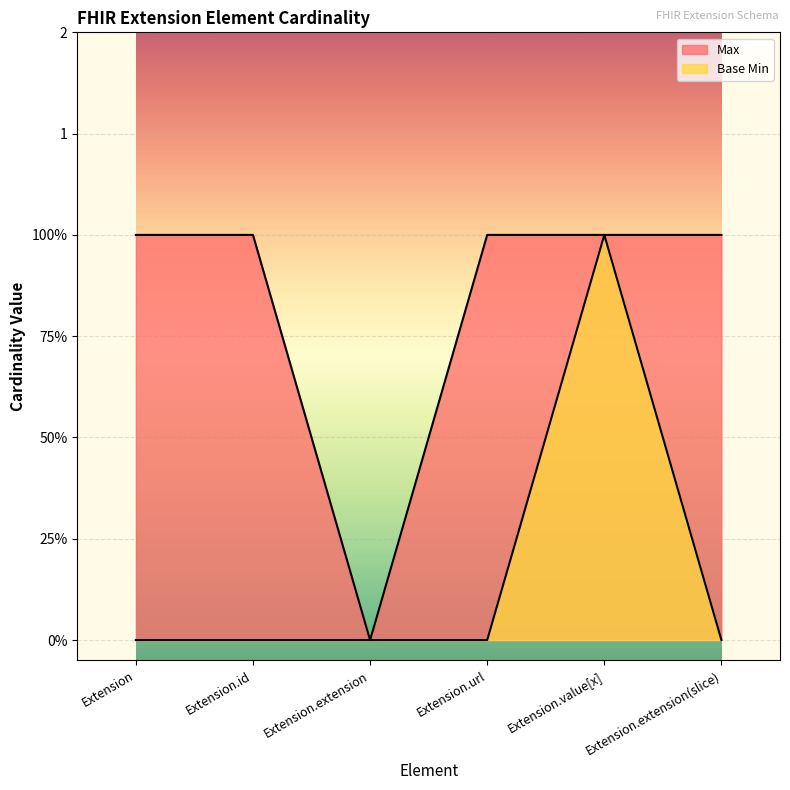

At Extension.url, list the series in order from largest to smallest.

Max, Base Min